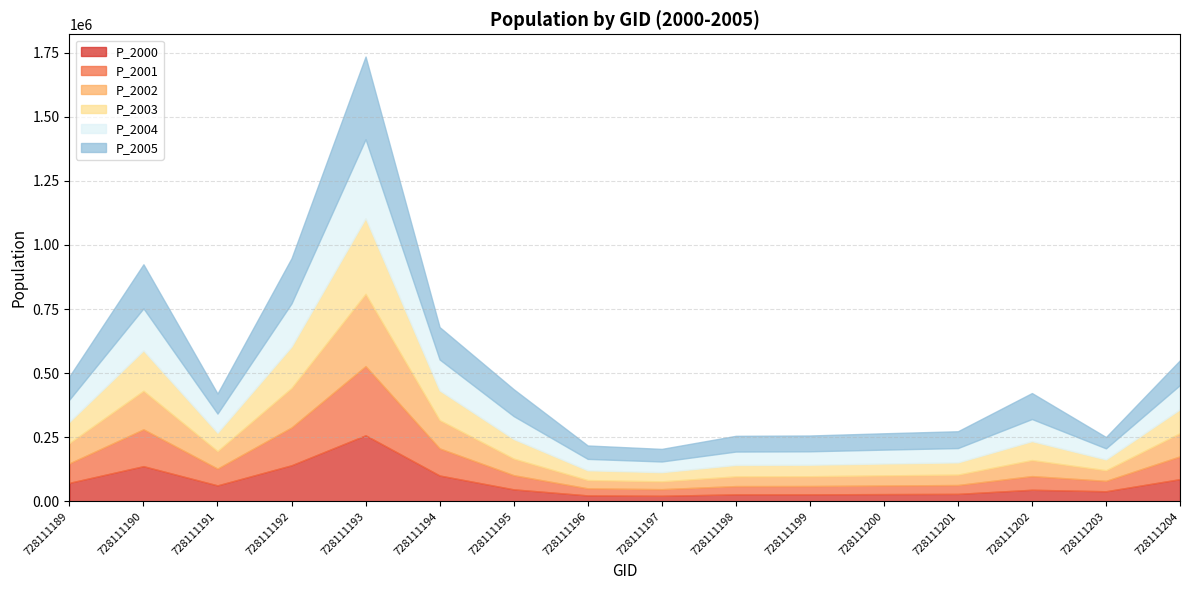

What is the maximum value shown in the chart?

322315.1